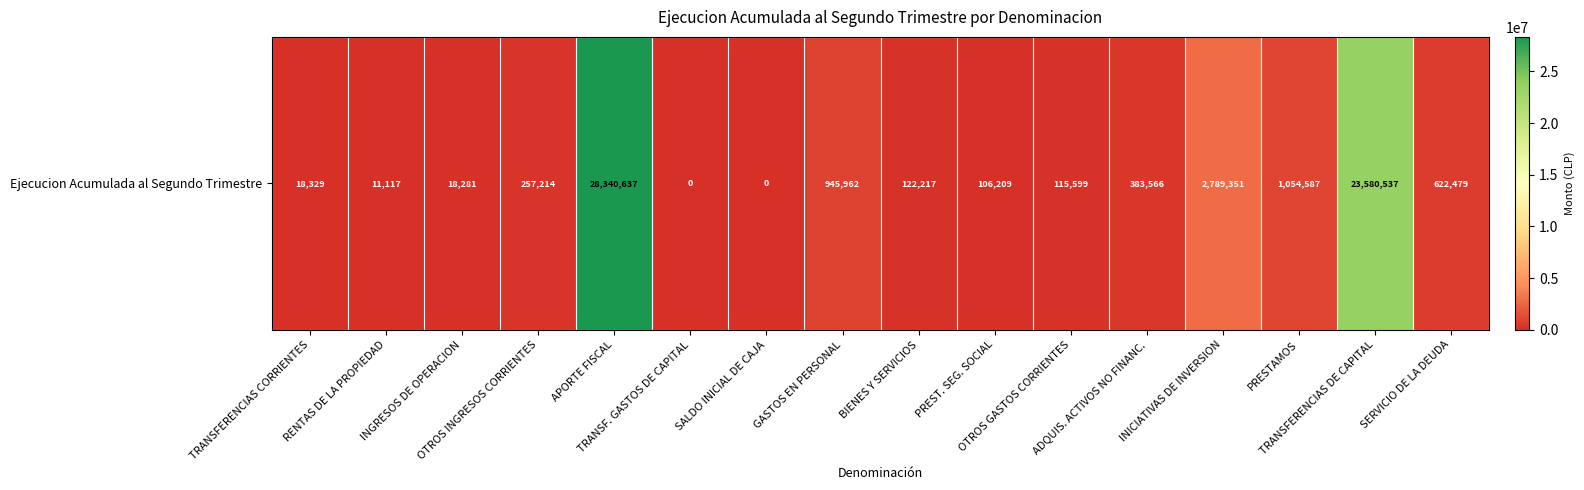

What is the change in value from BIENES Y SERVICIOS to SERVICIO DE LA DEUDA?

+500262